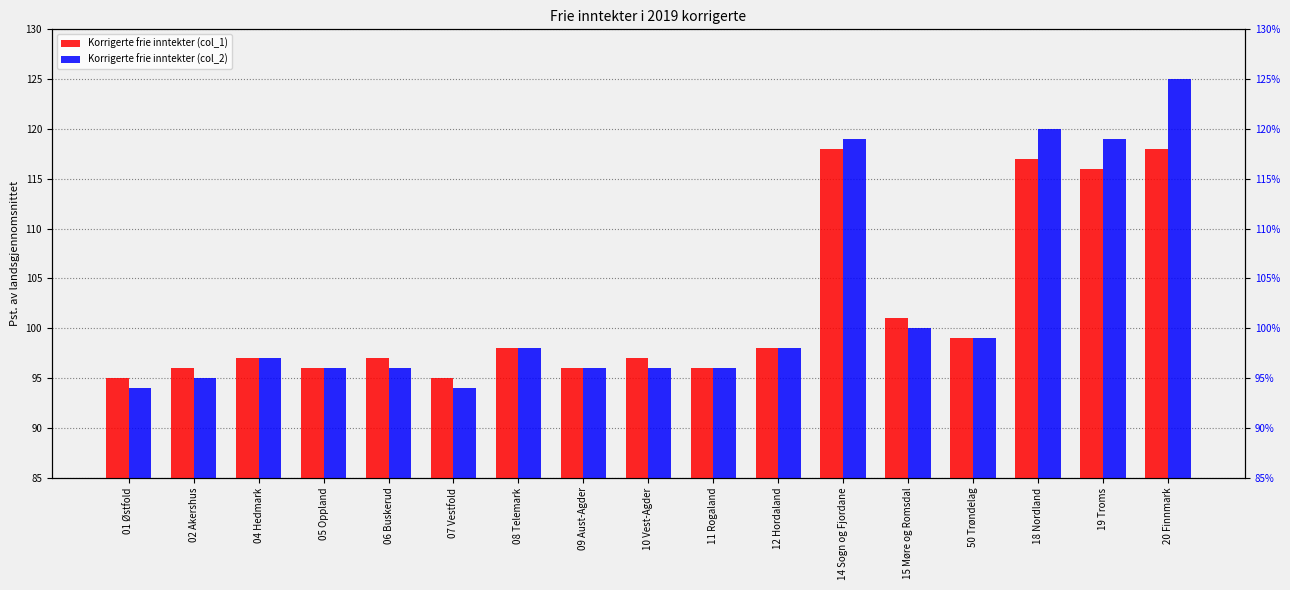

The value of Korrigerte frie inntekter (col_2) at 10 Vest-Agder is 96. True or false?

True